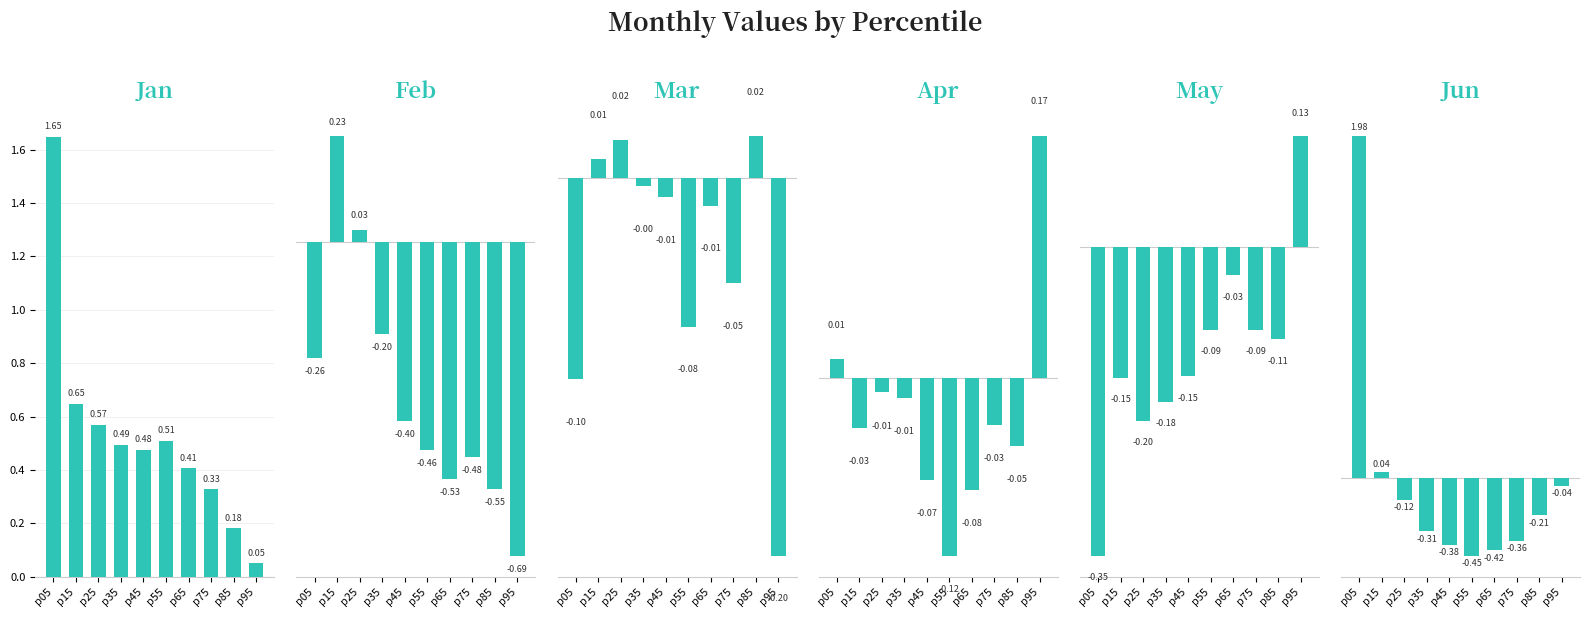

How many series are shown in this chart?

6